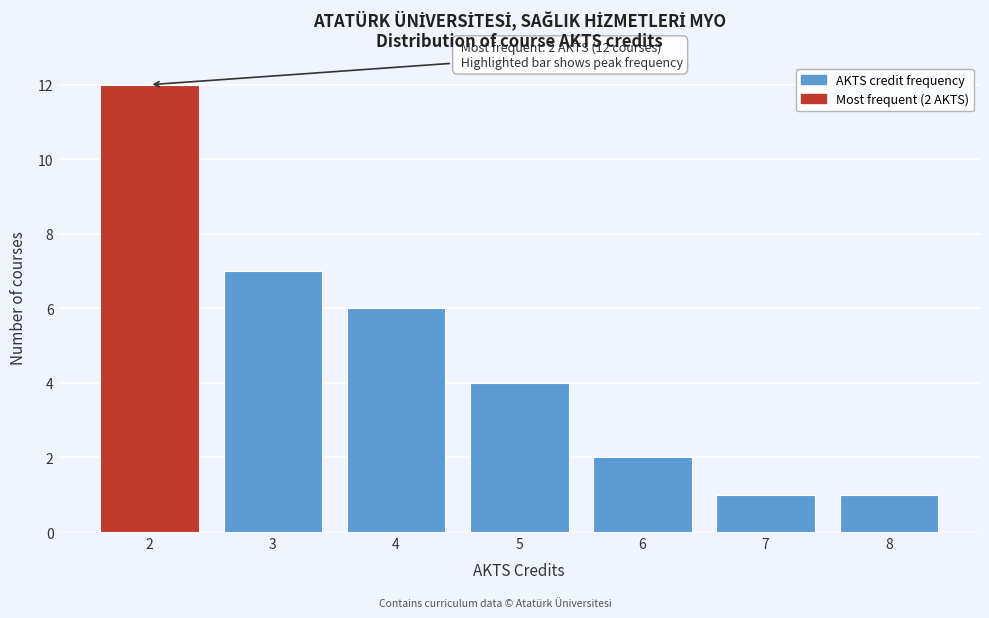

Over which range of the x-axis is the bar tallest?

1.5 to 2.5